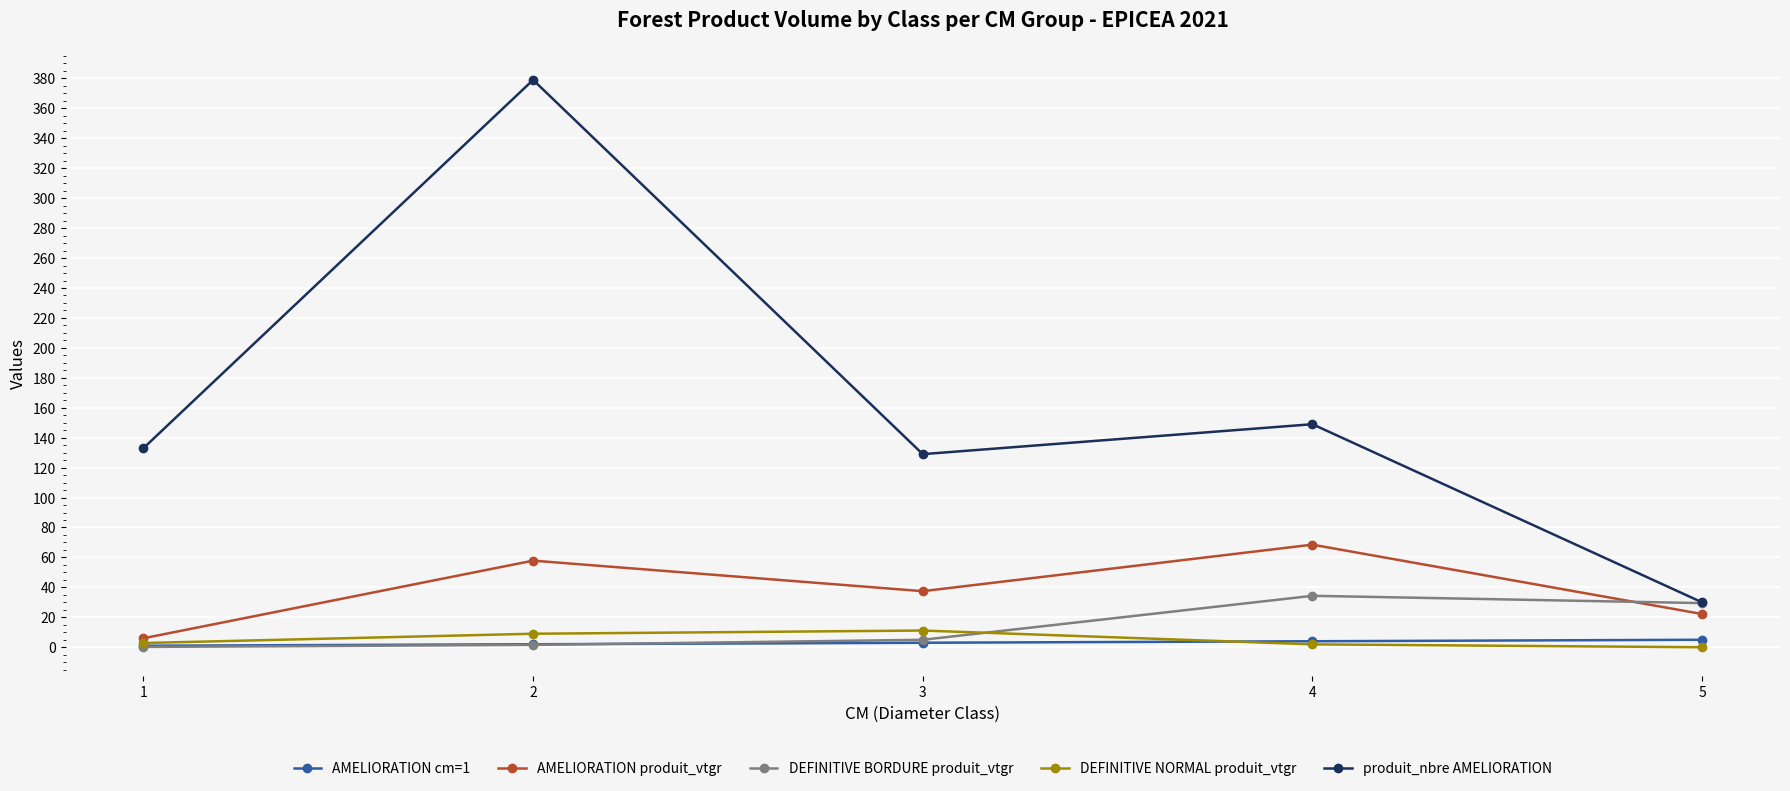

What is the sum of the produit_nbre AMELIORATION values at 4 and 1?

282.0